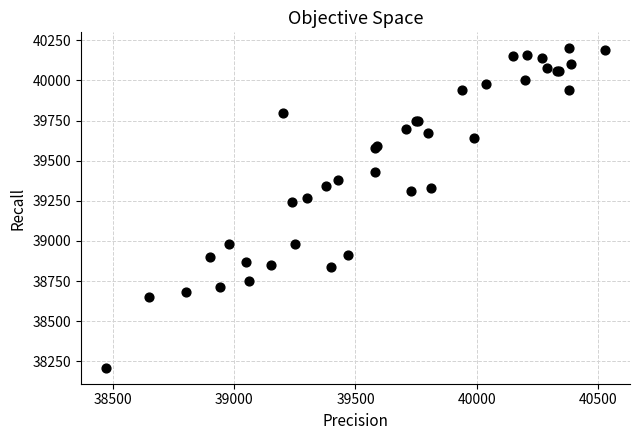

What Y value in the scatter plot is closest to 39205?

39240